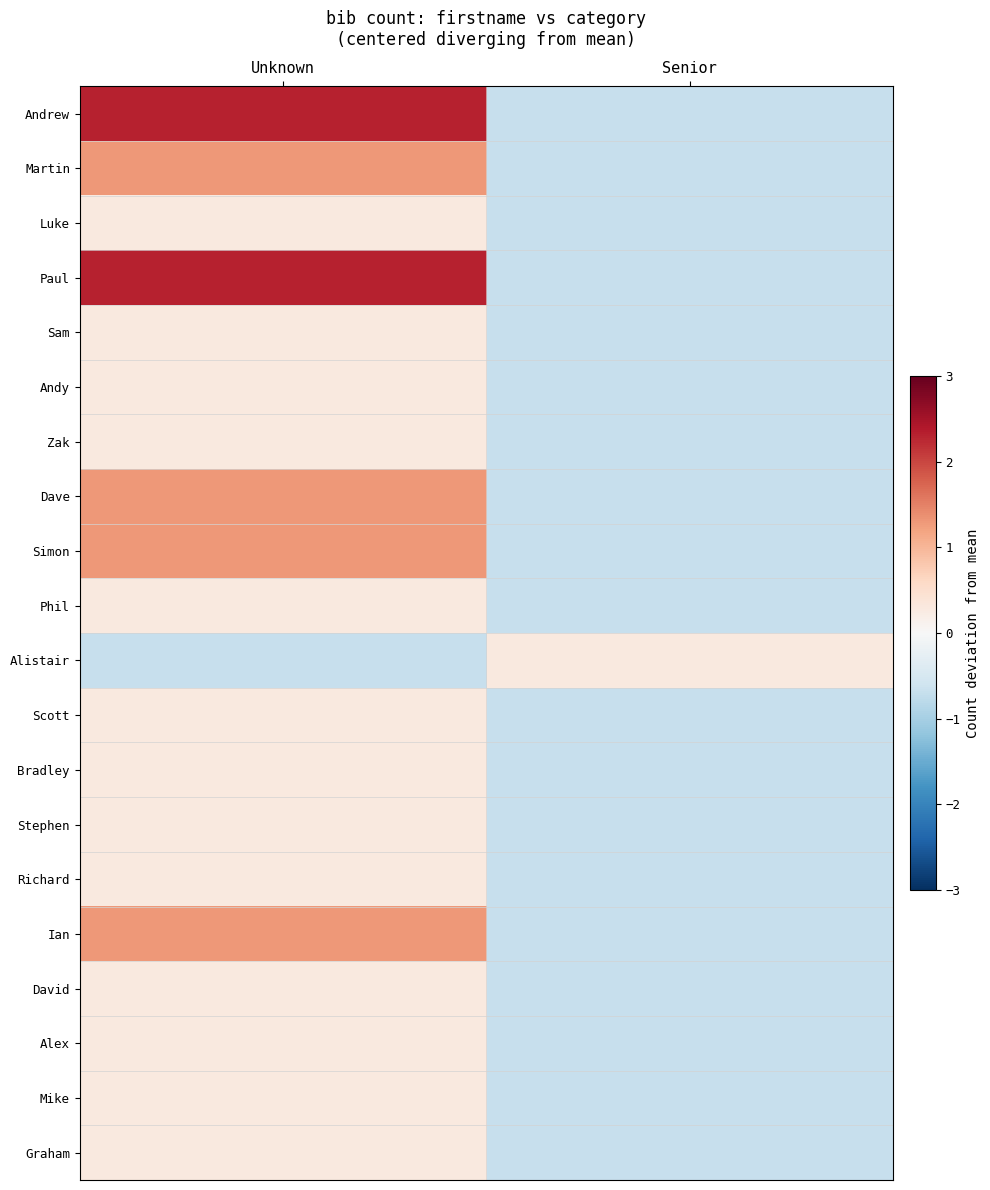

Which series changed the most between Unknown and Senior?

Andrew